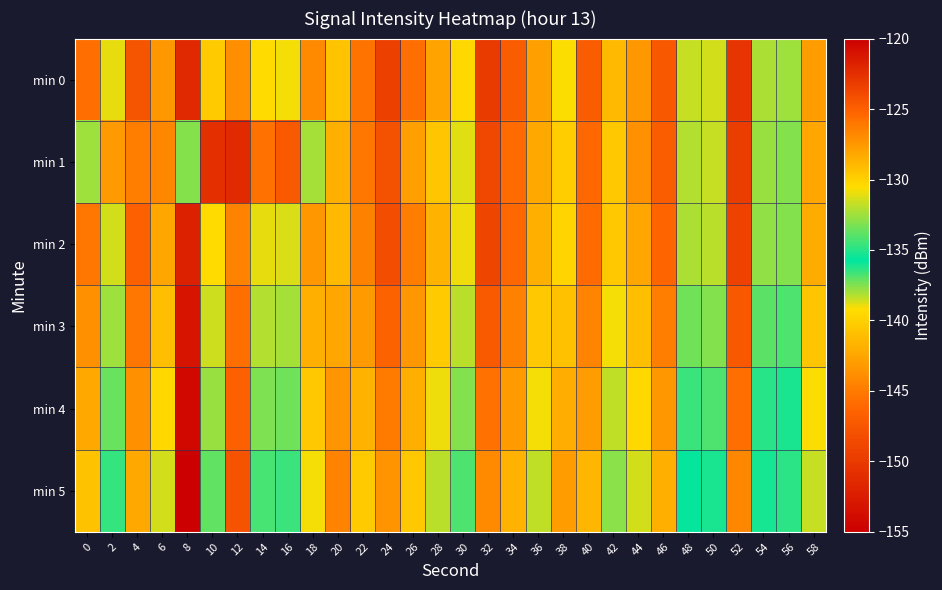

What is the total value across all series at 24?

-750.3